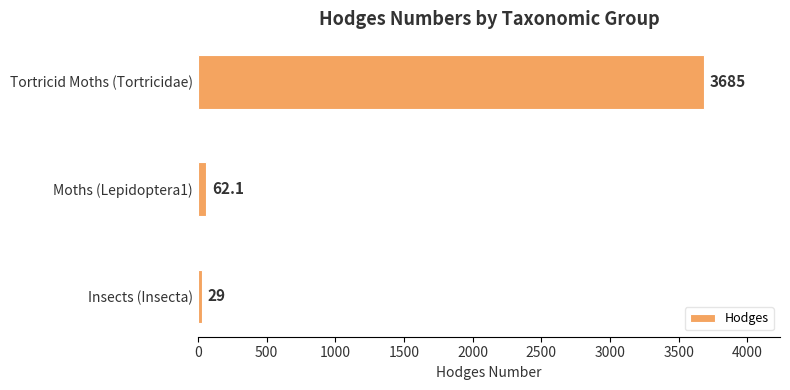

What is the smallest value displayed?

29.0